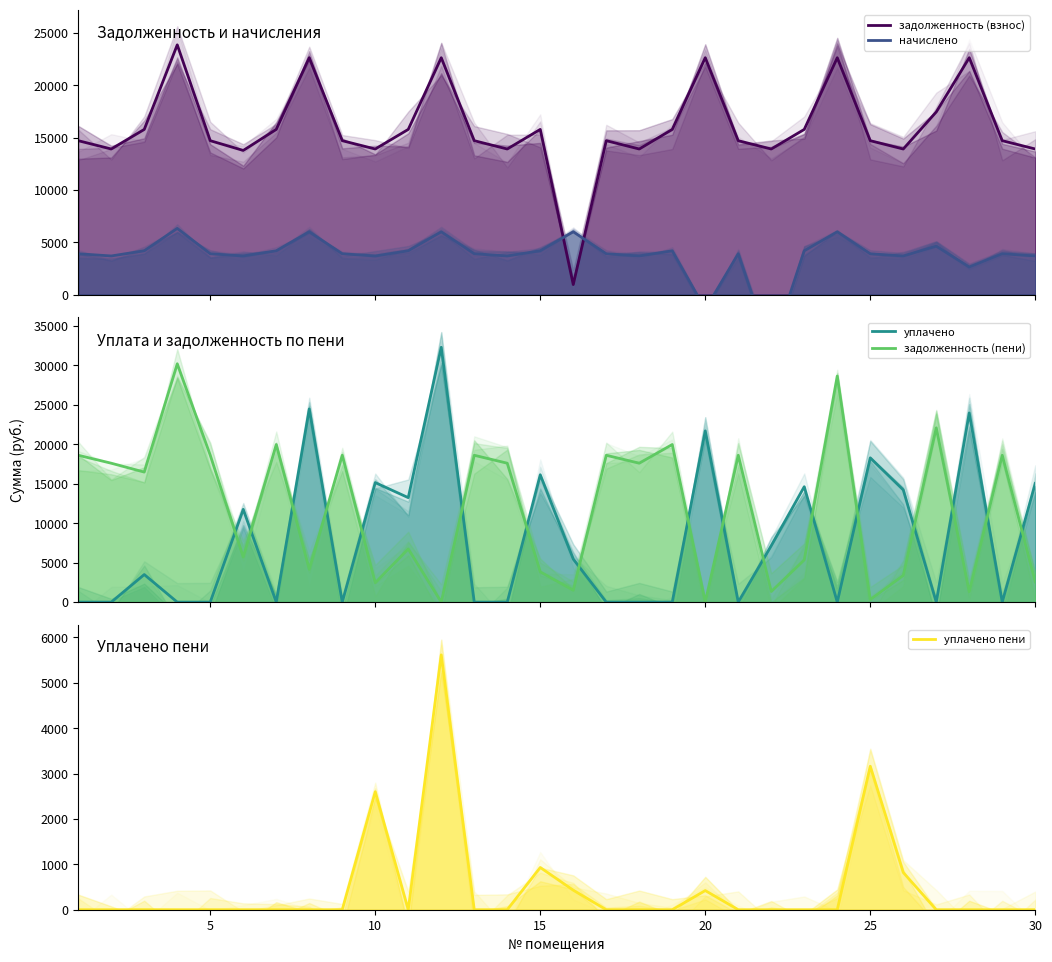

In уплачено пени, how many points are higher than both neighbors (excluding endpoints)?

6